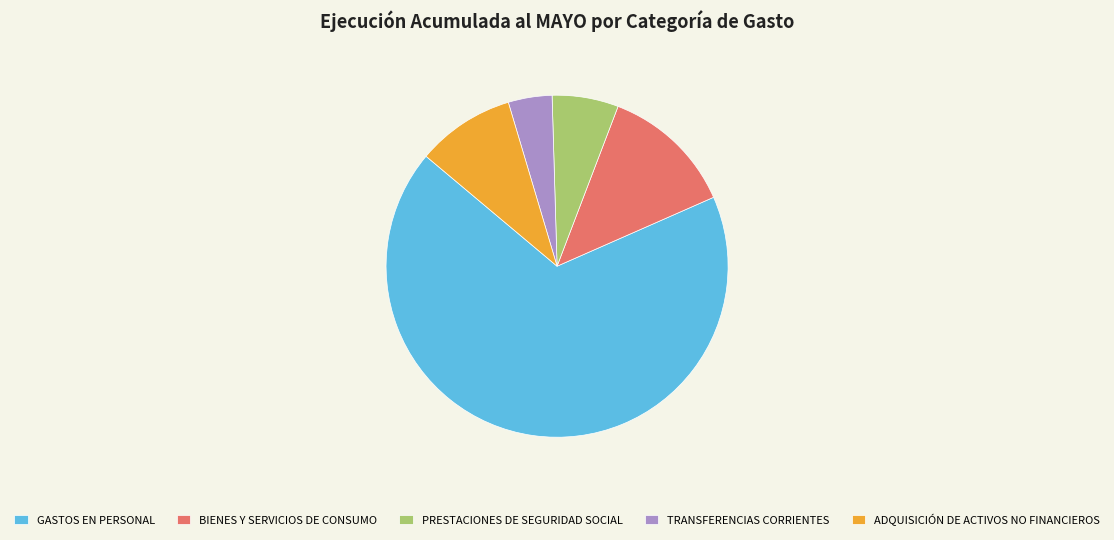

Rank the categories by value from highest to lowest.

GASTOS EN PERSONAL, BIENES Y SERVICIOS DE CONSUMO, ADQUISICIÓN DE ACTIVOS NO FINANCIEROS, PRESTACIONES DE SEGURIDAD SOCIAL, TRANSFERENCIAS CORRIENTES